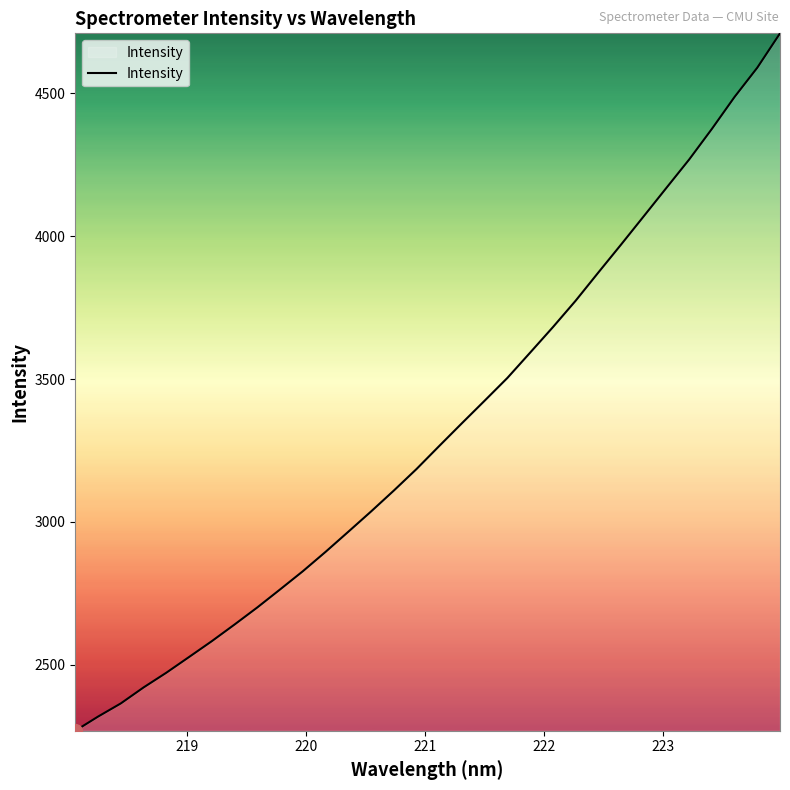

What is the minimum value shown in the chart?

2269.2